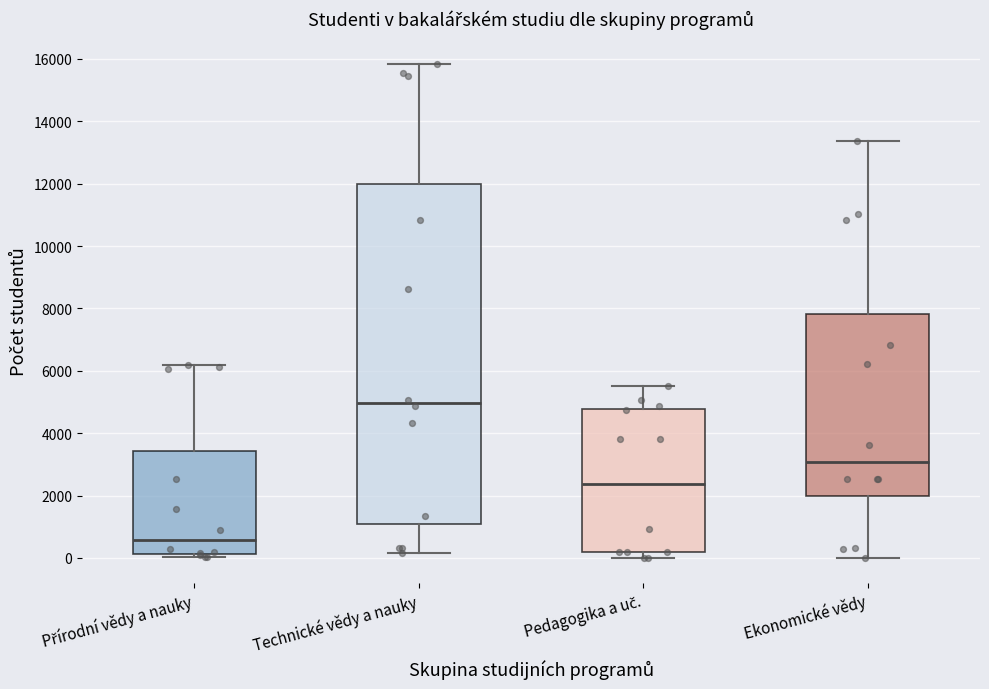

Where does the lower whisker of the box for Technické vědy a nauky end on the y-axis? The values are not printed on the chart, so give them approximately, as read against the axis.

200